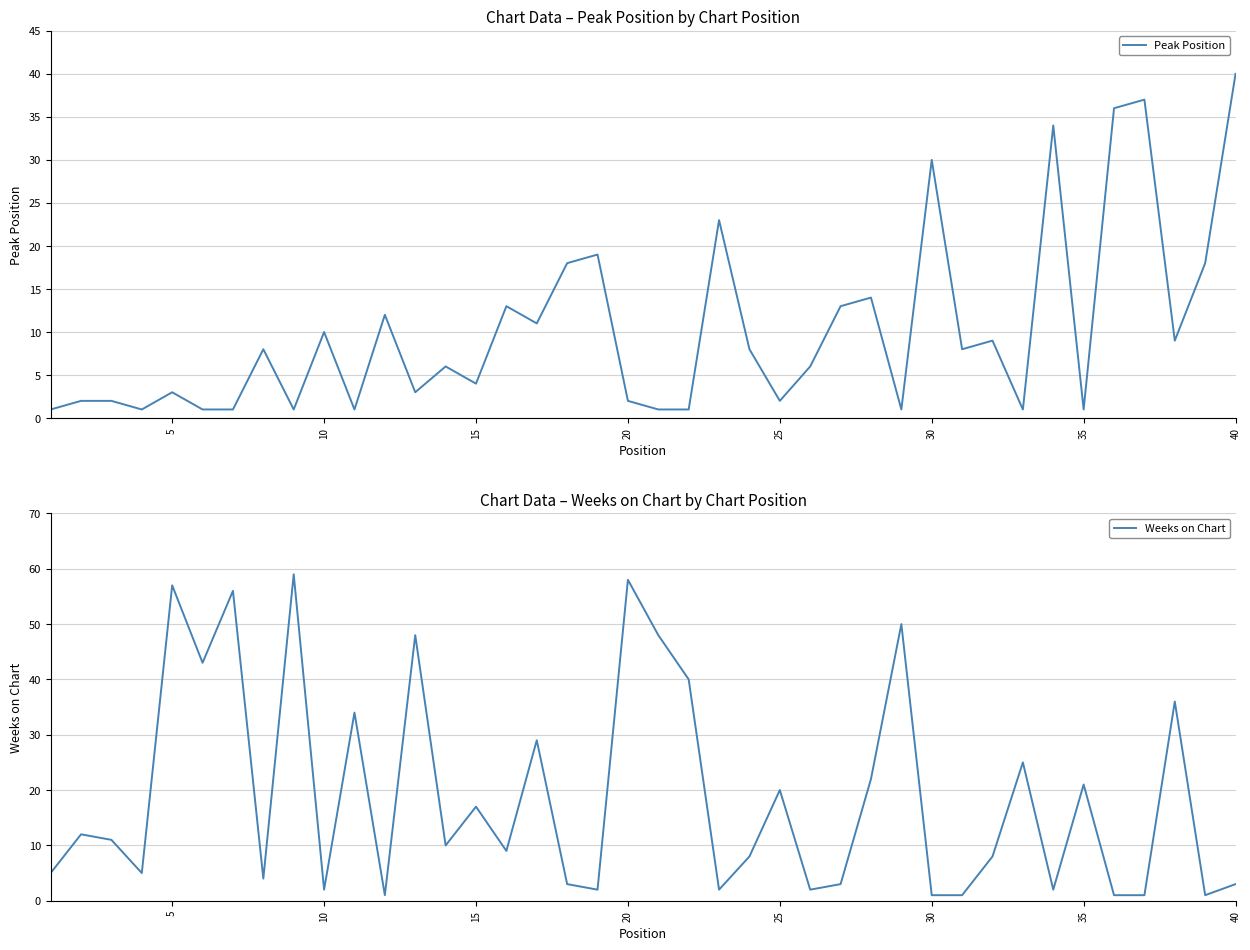

Does the chart display data point markers on the line(s)?

No